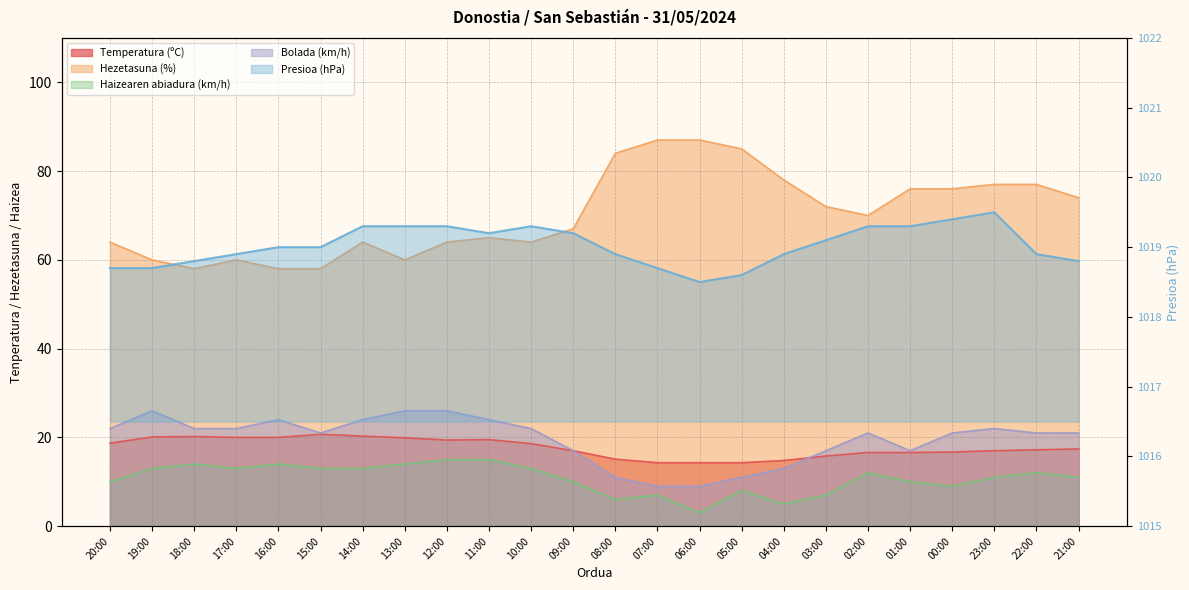

True or false: Presioa (hPa) and Haizearen abiadura (km/h) cross at least once.

False